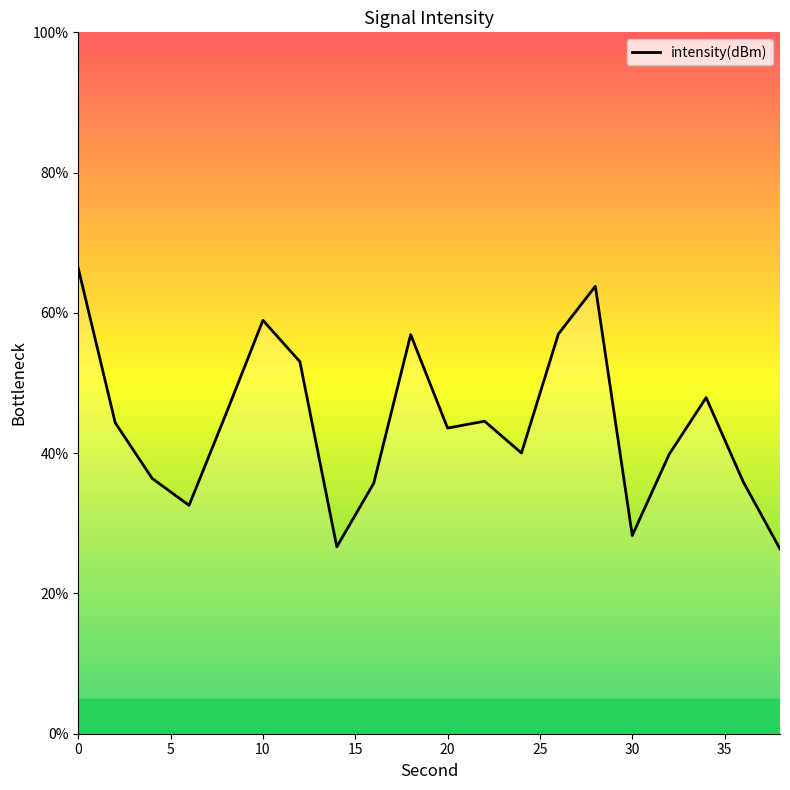

What is the minimum value shown in the chart?

26.3